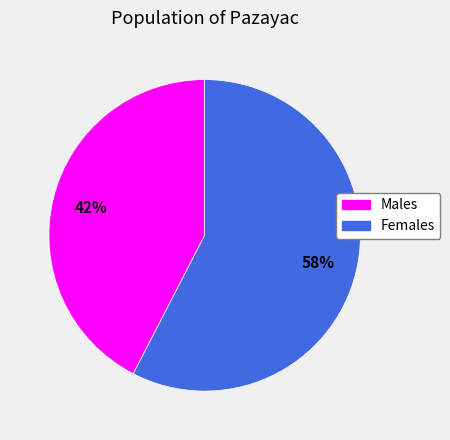

How many segments does this pie chart have?

2